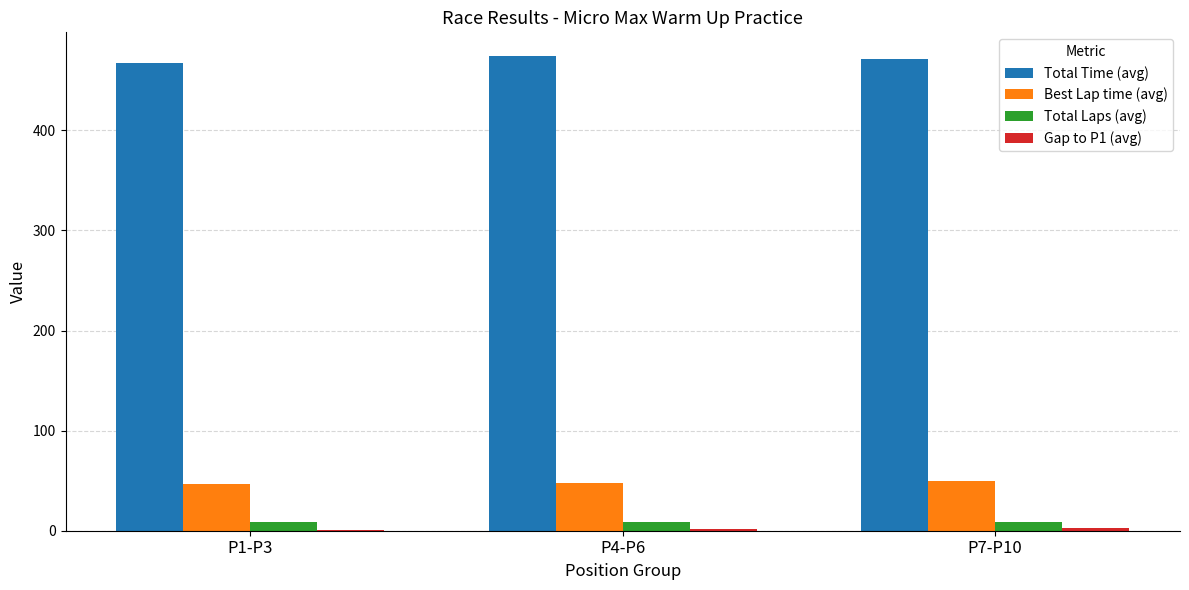

Is the value of Total Time (avg) at P7-P10 greater than the value of Total Laps (avg) at P4-P6?

Yes